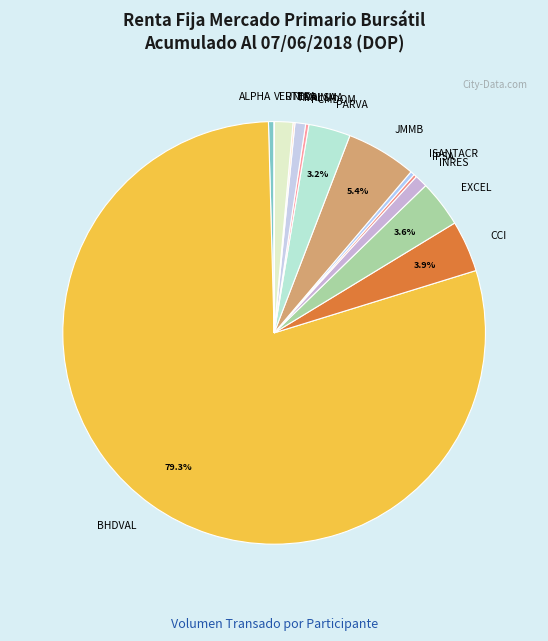

Which has a higher value, PARVA or CCI?

CCI